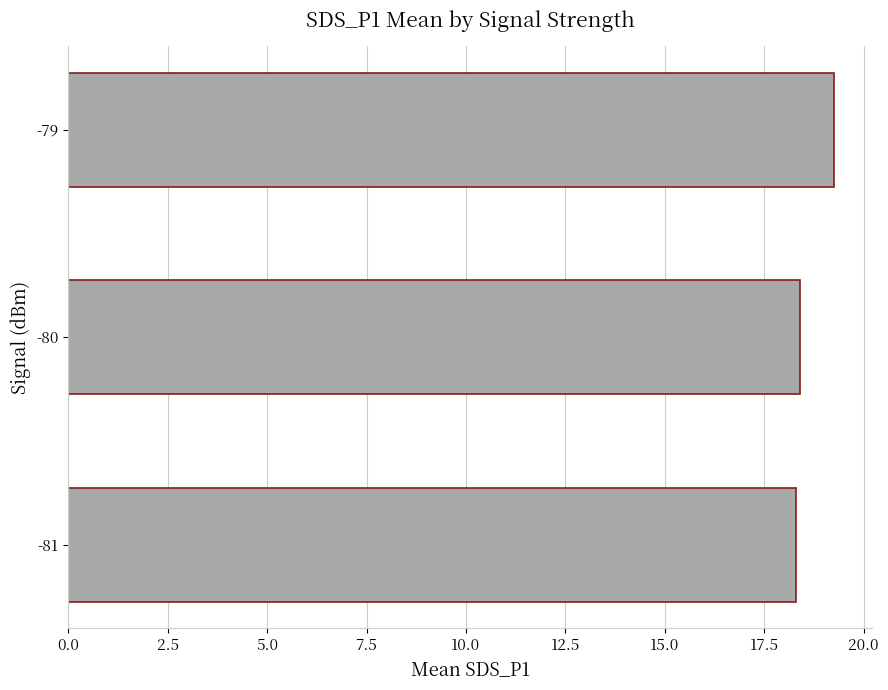

Approximately how many times larger is the value at -79 compared to -80?

1.0